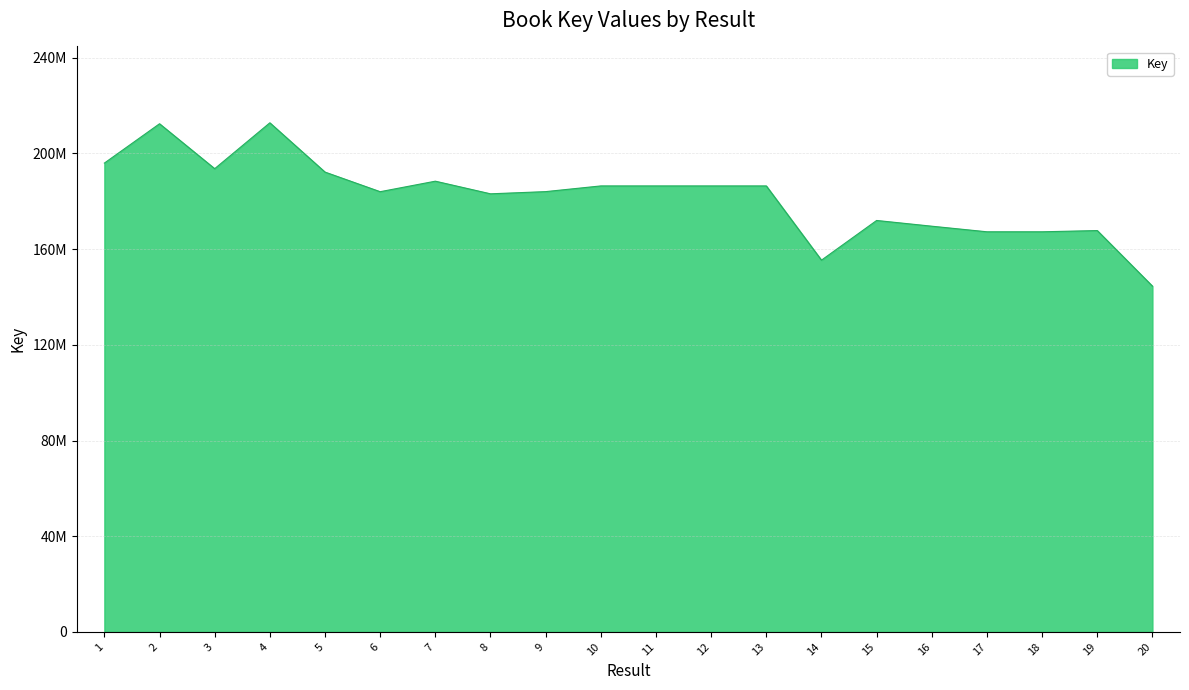

Does the chart display data point markers on the line(s)?

No